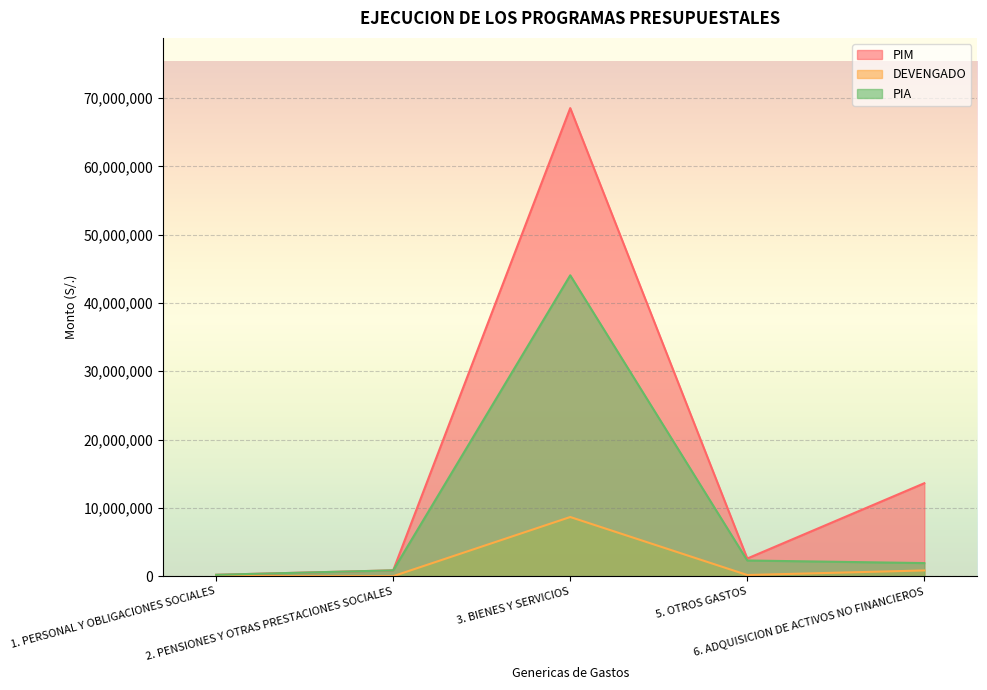

List the labels in order of PIM value, largest first.

3. BIENES Y SERVICIOS, 6. ADQUISICION DE ACTIVOS NO FINANCIEROS, 5. OTROS GASTOS, 2. PENSIONES Y OTRAS PRESTACIONES SOCIALES, 1. PERSONAL Y OBLIGACIONES SOCIALES